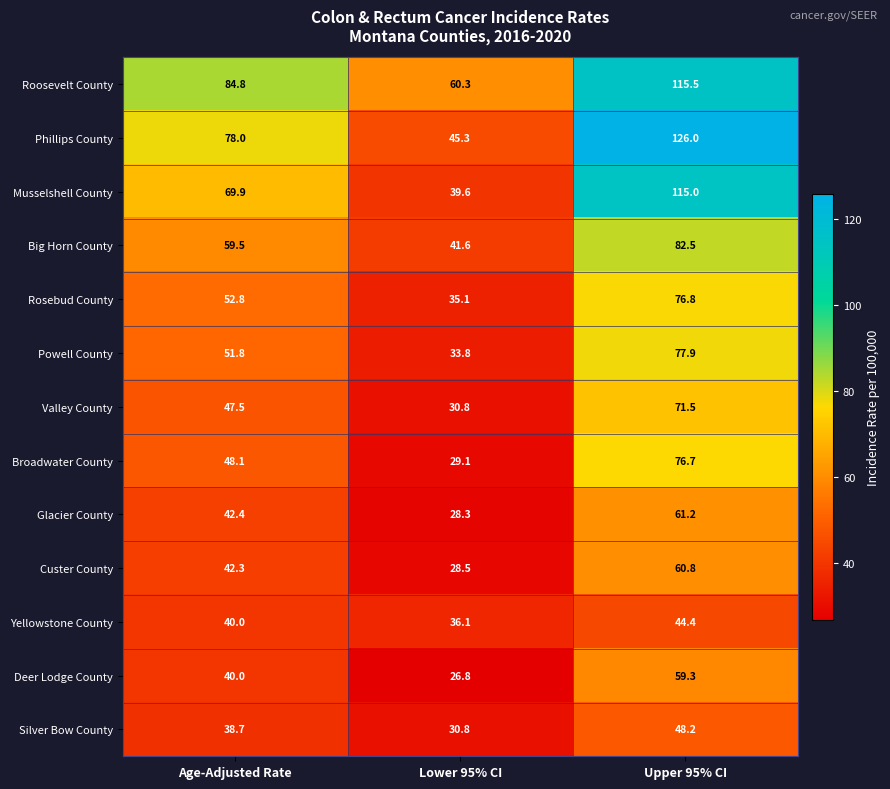

The value of Powell County at Lower 95% CI is 20.7. True or false?

False